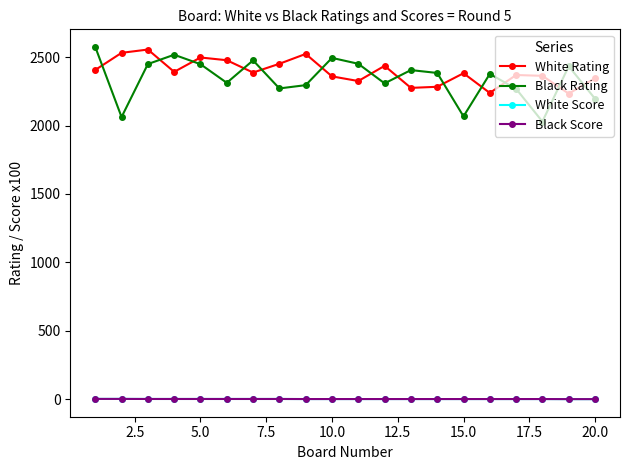

Does the chart have visible grid lines?

No